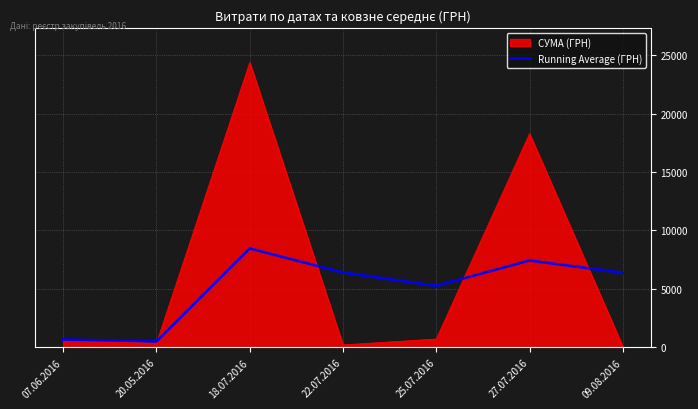

Which series has the largest range (max minus min)?

СУМА (ГРН)